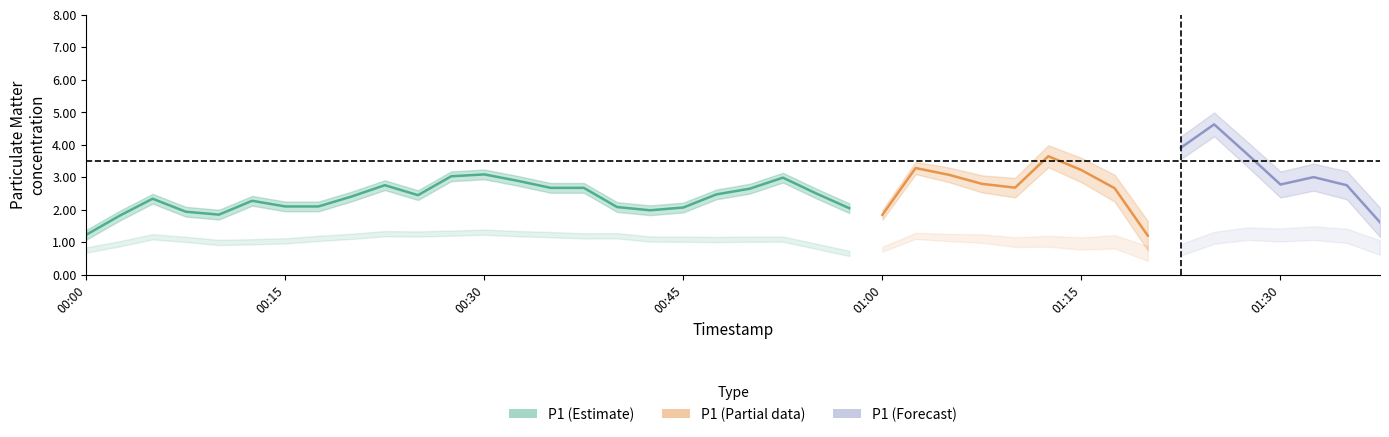

In P2, how many points are lower than both neighbors (excluding endpoints)?

11